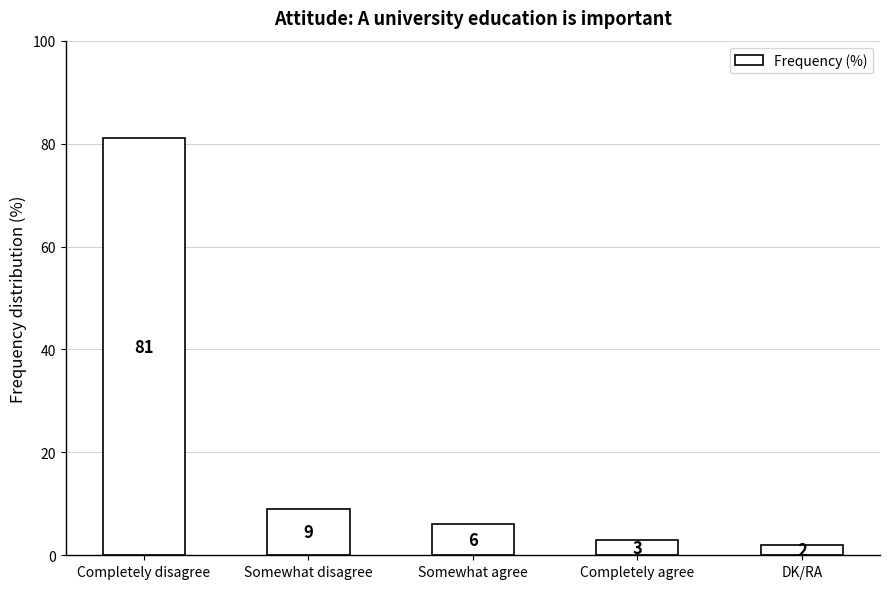

What is the label of the 1st bar from the right?

DK/RA